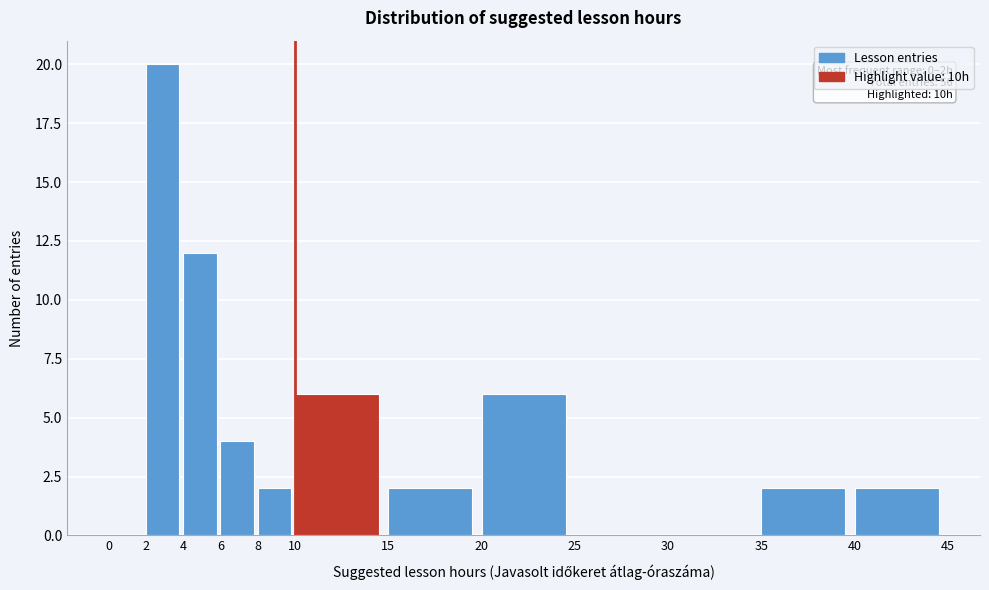

Which range on the x-axis has the tallest bar?

2 to 4